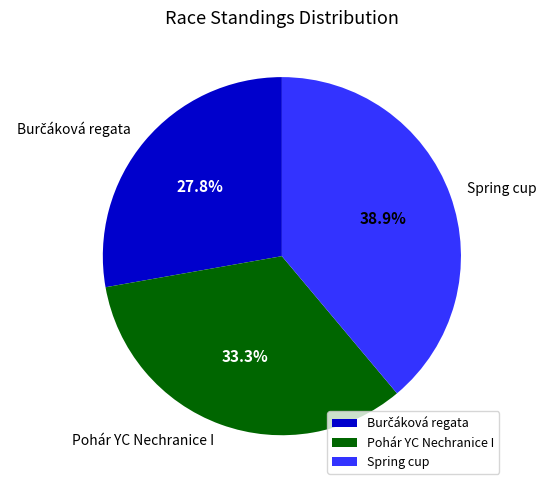

Is the sum of Pohár YC Nechranice I and Spring cup greater than half?

Yes